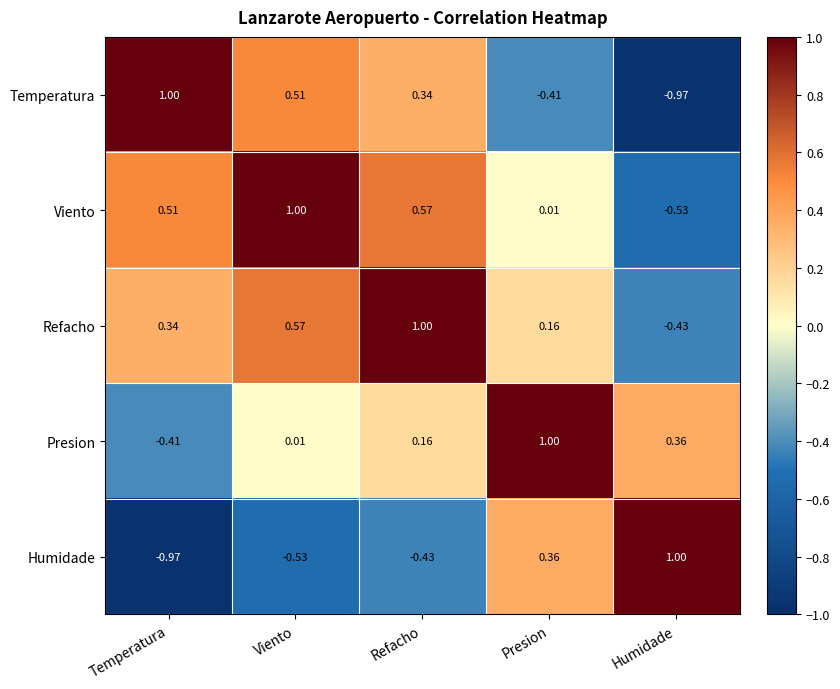

At which category is the sum across all series the highest?

Refacho